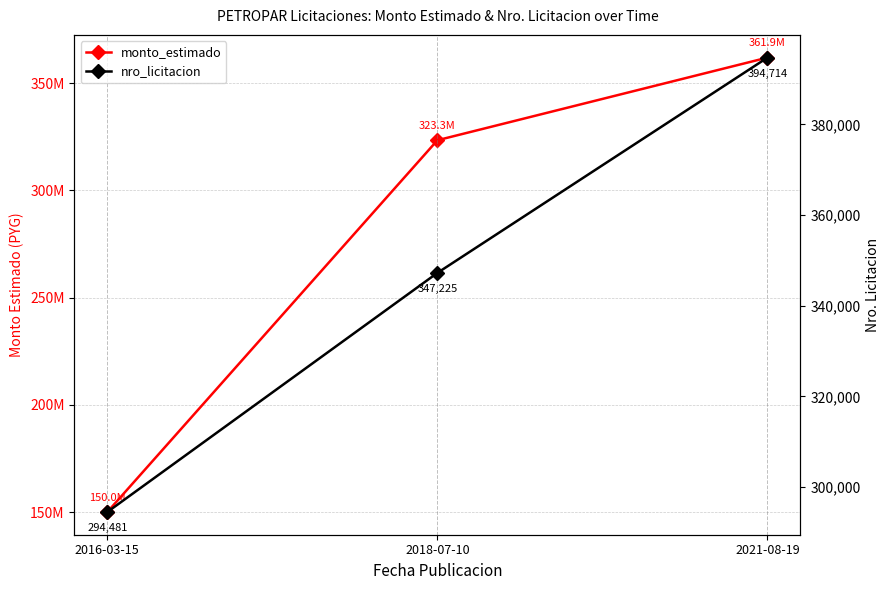

What is the value of the monto_estimado point at the 3rd from the left?

361862600